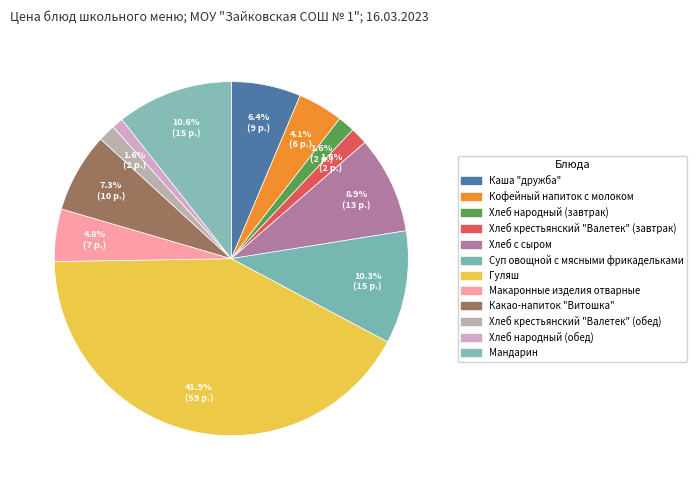

What is the largest slice in the pie chart?

Гуляш